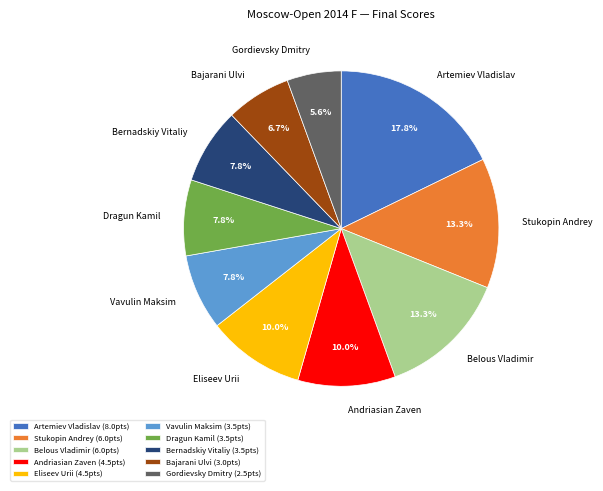

To the nearest percent, what is the average slice percentage?

10%